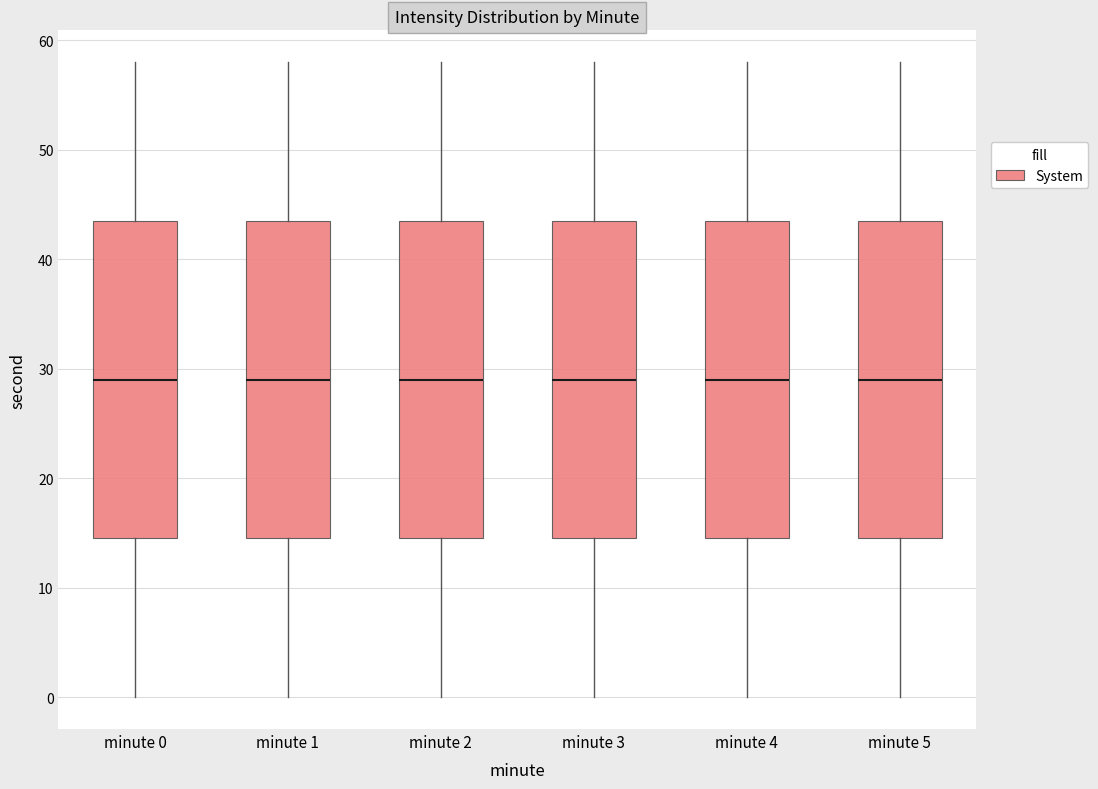

Reading left to right, transcribe this box plot: for each box, give where its median line is, the range the box spans, and where its two whiskers end, as read against the y-axis. The values are not printed on the chart, so give them approximately, as read against the axis.

minute 0: median 29, box 15 to 44, whiskers 0 to 58
minute 1: median 29, box 15 to 44, whiskers 0 to 58
minute 2: median 29, box 15 to 44, whiskers 0 to 58
minute 3: median 29, box 15 to 44, whiskers 0 to 58
minute 4: median 29, box 15 to 44, whiskers 0 to 58
minute 5: median 29, box 15 to 44, whiskers 0 to 58